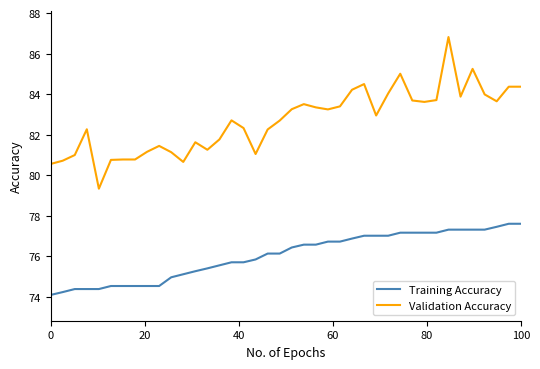

Which series has the widest spread of values?

Validation Accuracy